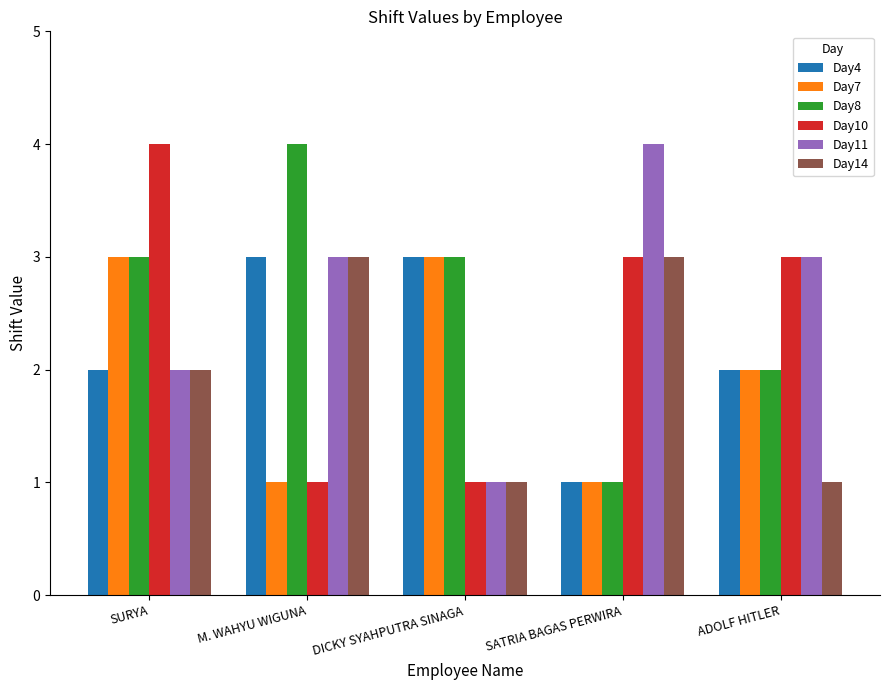

At which category is the sum across all series the highest?

SURYA